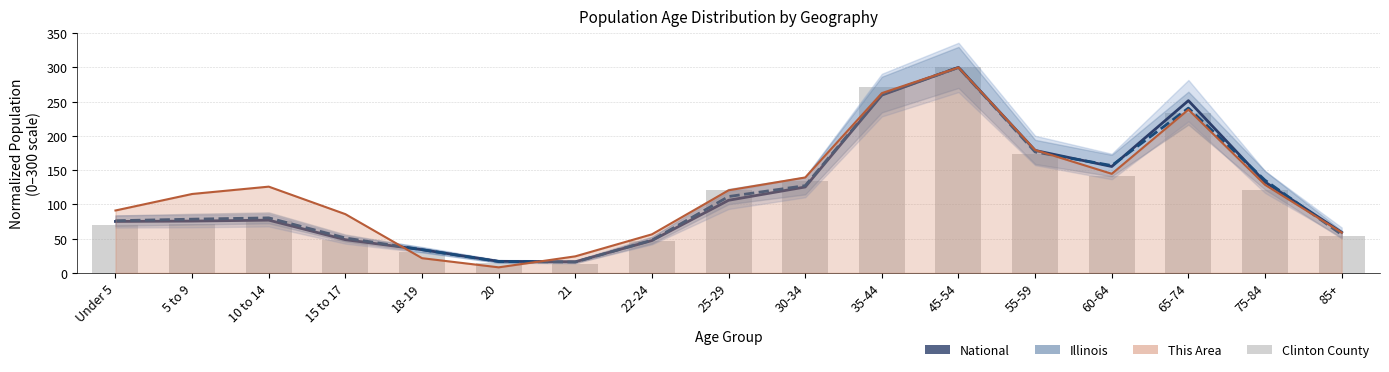

Where is This Area nearest to the value 154?

60-64